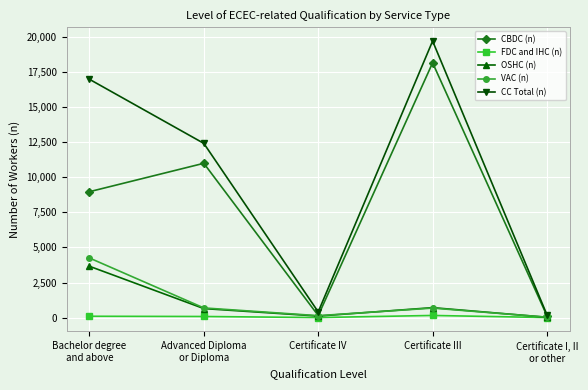

How many interior local valleys does the VAC (n) series have?

1